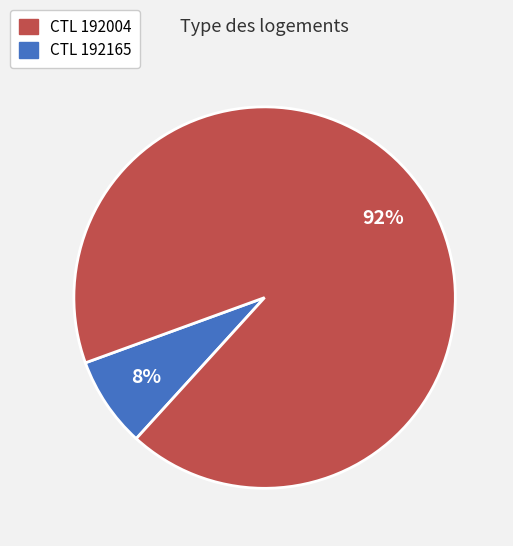

To the nearest percent, what is the average slice percentage?

50%